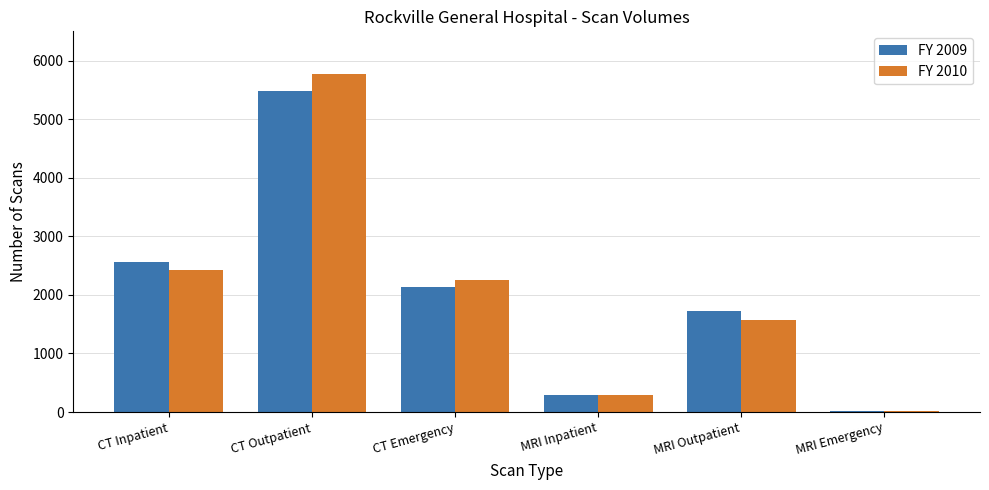

Which series has the widest spread of values?

FY 2010